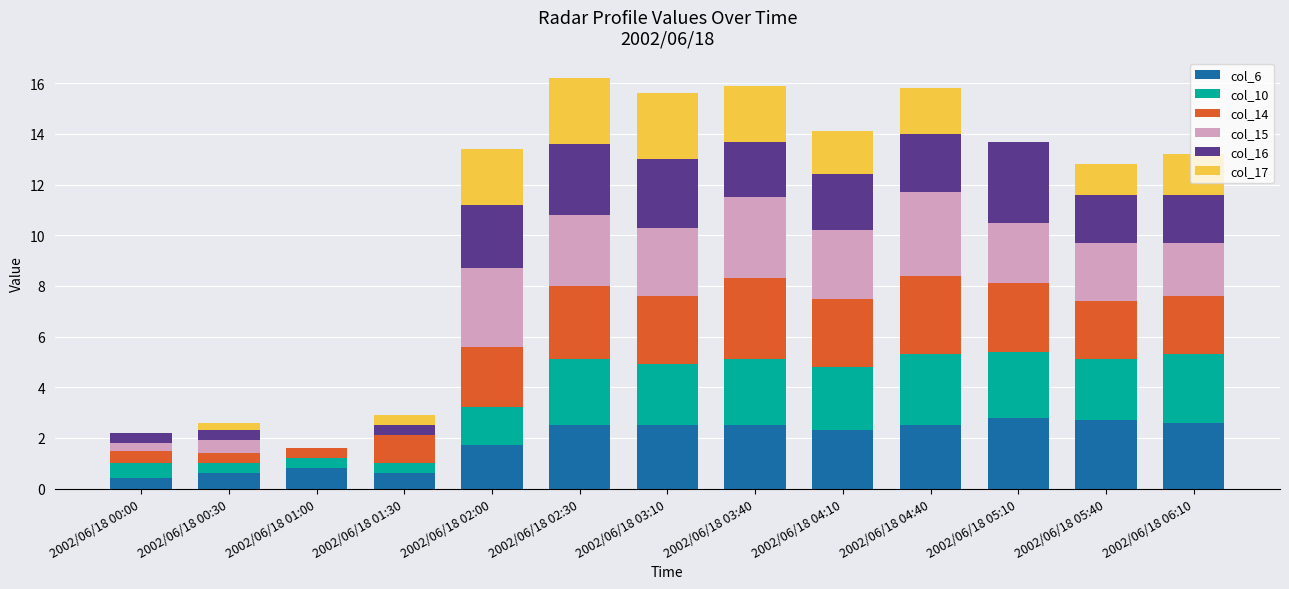

Are the bars grouped side by side (vs. stacked)?

No